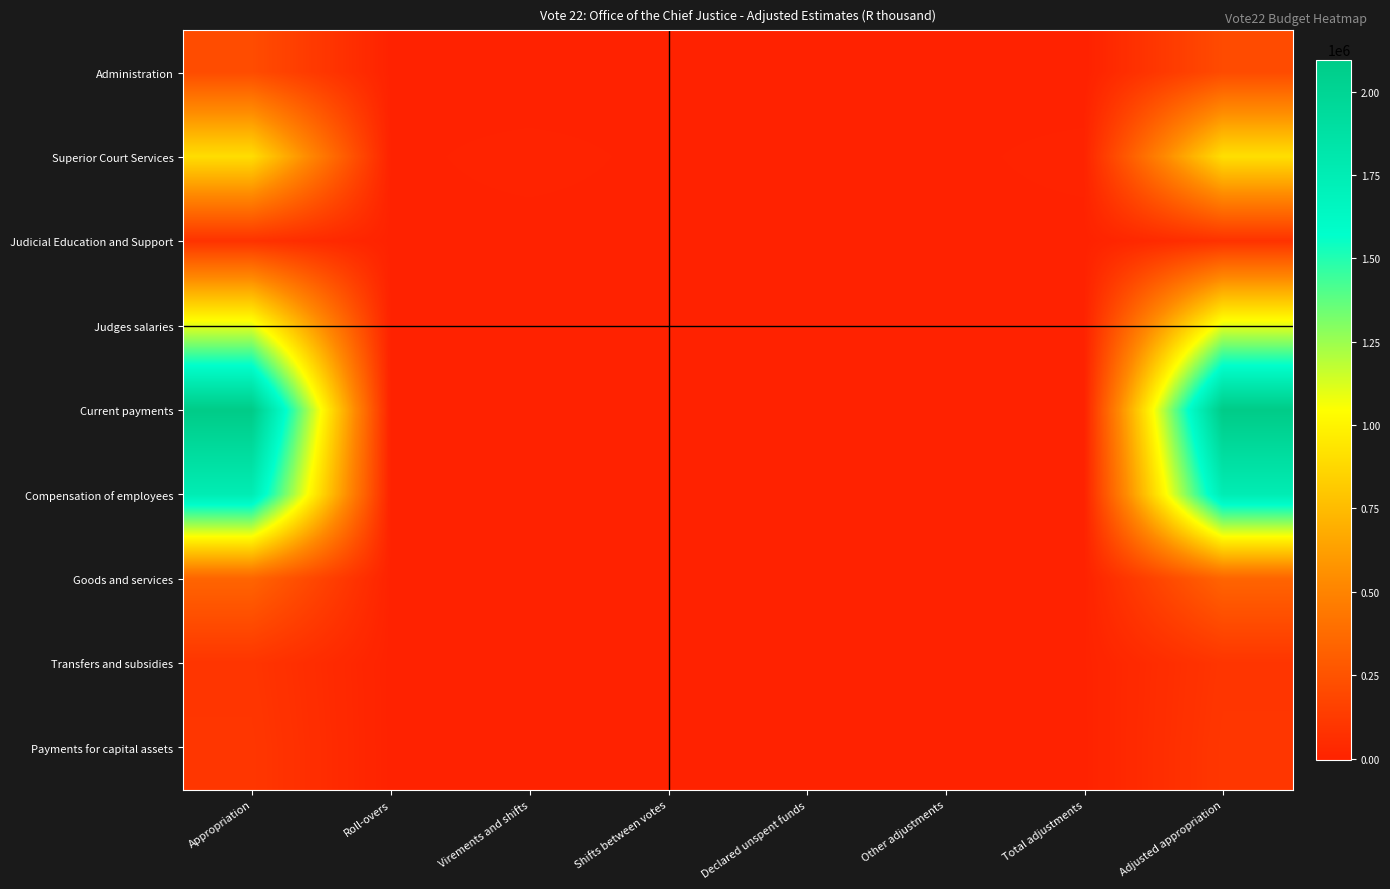

Which series has the largest total across all categories?

Current payments